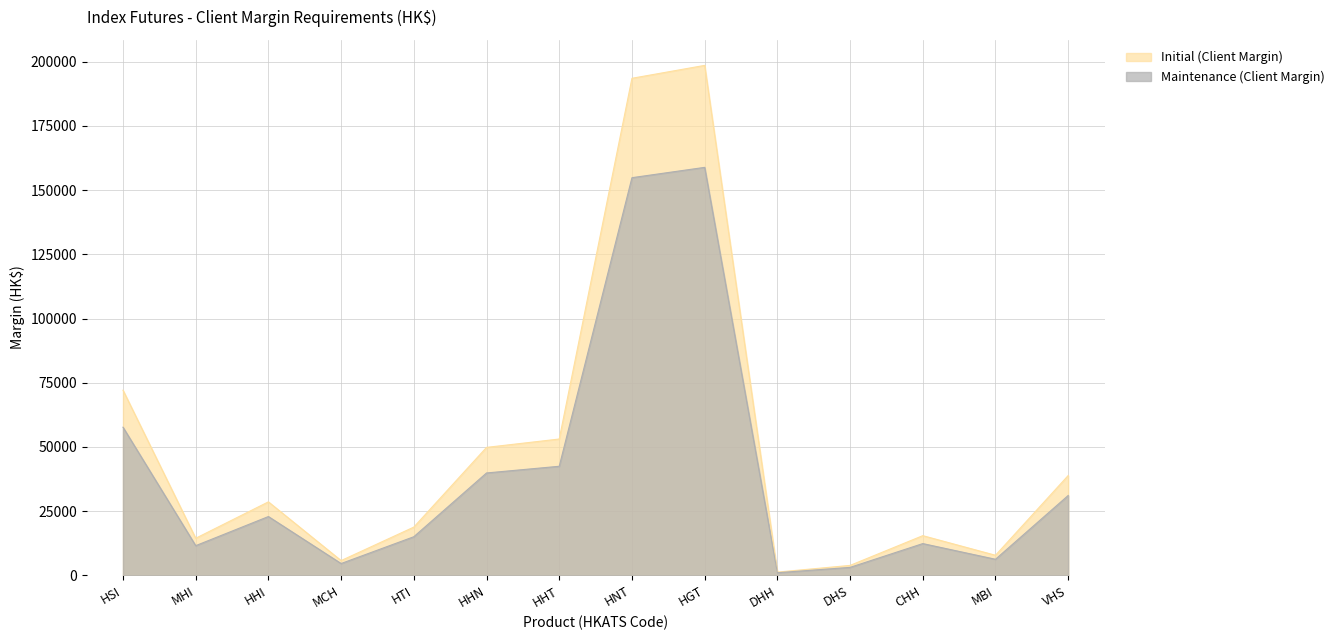

What is the difference between the Maintenance (Client Margin) values at VHS and DHH?

30086